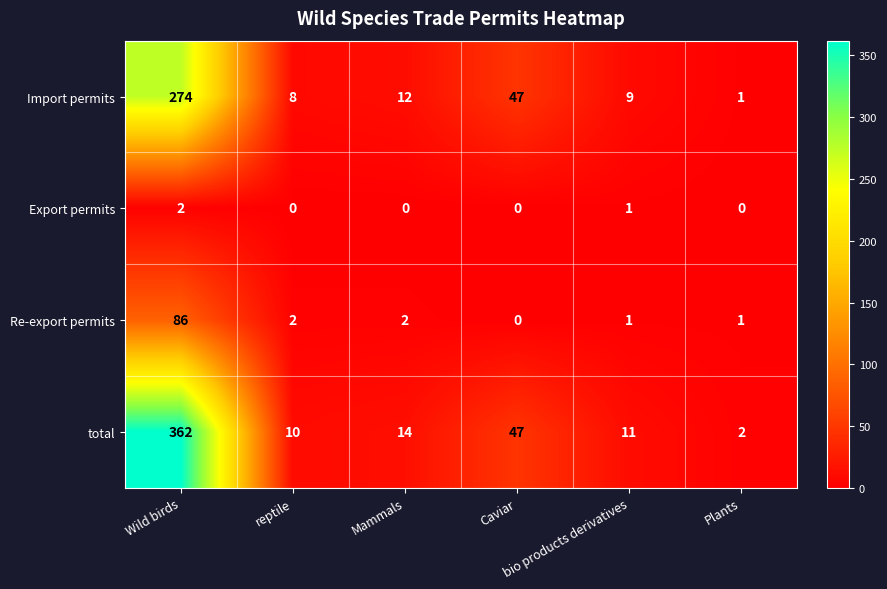

Rank the series by their maximum value, from lowest to highest.

Export permits, Re-export permits, Import permits, total